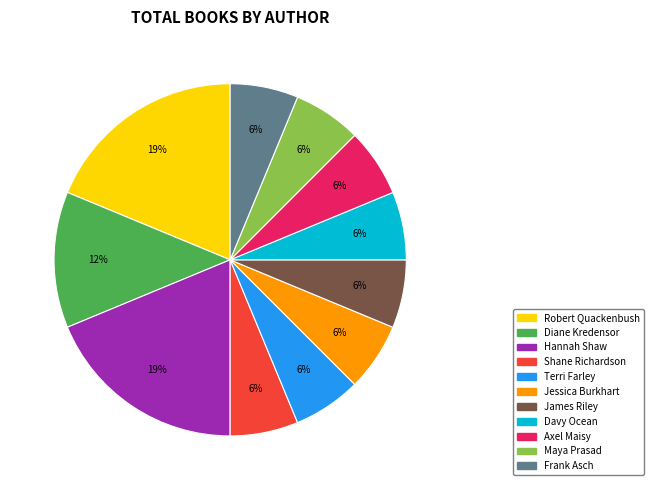

Is Davy Ocean the majority of the pie?

No